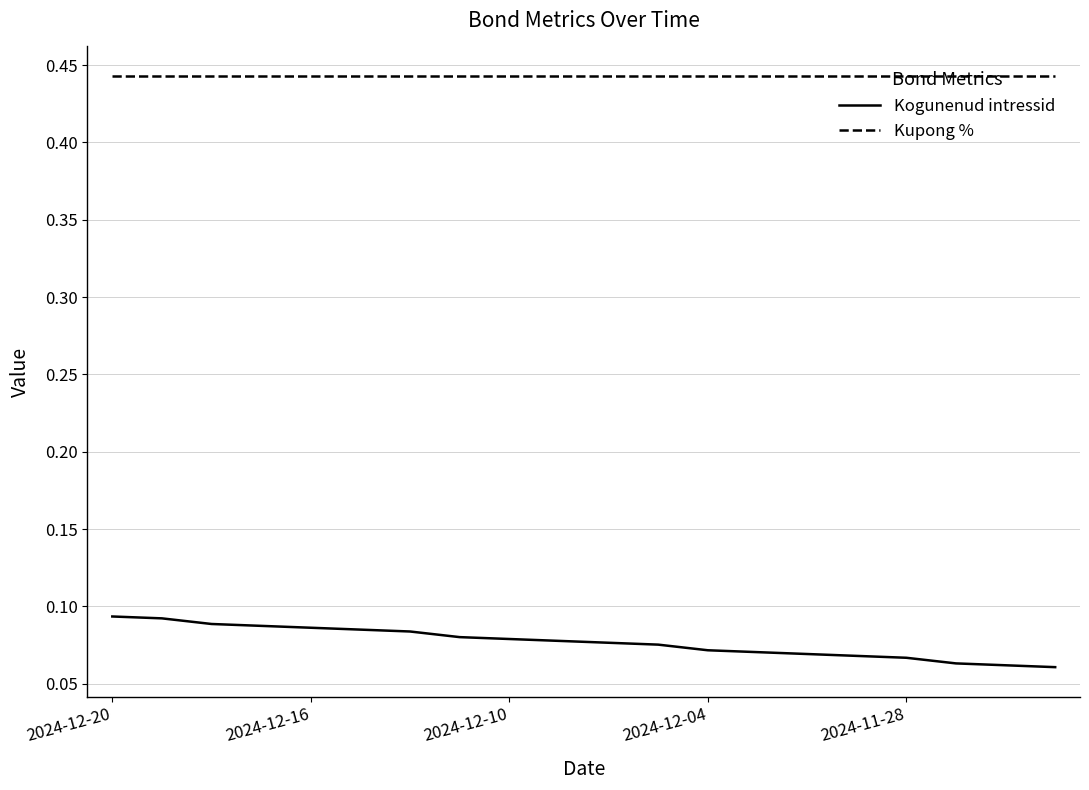

List the series in order of their overall mean, highest first.

Kupong %, Kogunenud intressid